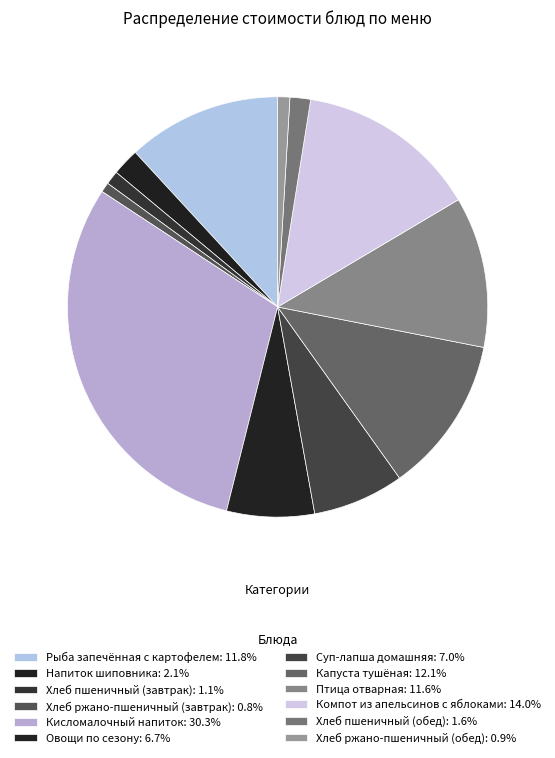

How many segments does this pie chart have?

12